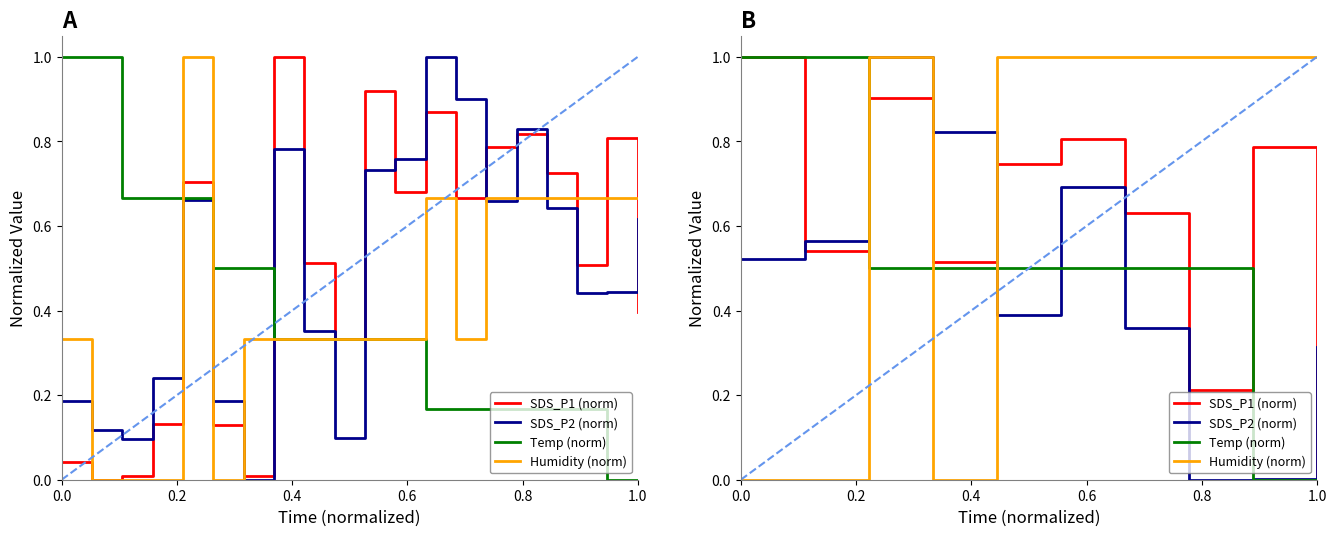

Reading left to right, what are all the values shown in this chart?

SDS_P1 (norm): 1.0	0.5	0.9	0.5	0.7	0.8	0.6	0.2	0.8	0.0
SDS_P2 (norm): 0.5	0.6	1.0	0.8	0.4	0.7	0.4	0.0	0.0	0.3
Temp (norm): 1.0	1.0	0.5	0.5	0.5	0.5	0.5	0.5	0.0	0.0
Humidity (norm): 0.0	0.0	1.0	0.0	1.0	1.0	1.0	1.0	1.0	1.0